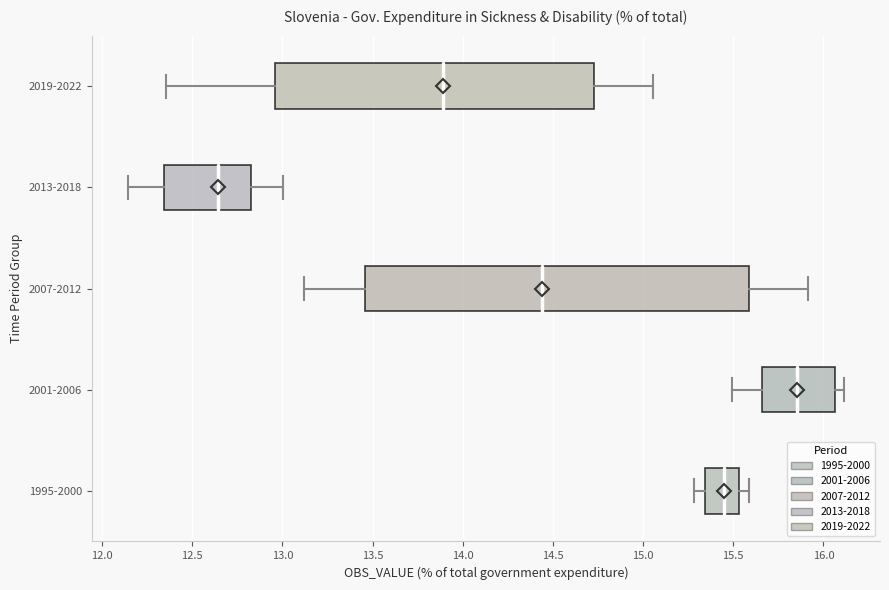

Reading bottom to top, read every box against the x-axis: the position of its median line, the range the box covers, and the ends of its whiskers. The values are not printed on the chart, so give them approximately, as read against the axis.

1995-2000: median 15.45, box 15.35 to 15.55, whiskers 15.30 to 15.60
2001-2006: median 15.85, box 15.65 to 16.05, whiskers 15.50 to 16.10
2007-2012: median 14.45, box 13.45 to 15.60, whiskers 13.10 to 15.90
2013-2018: median 12.65, box 12.35 to 12.80, whiskers 12.15 to 13.00
2019-2022: median 13.90, box 12.95 to 14.75, whiskers 12.35 to 15.05